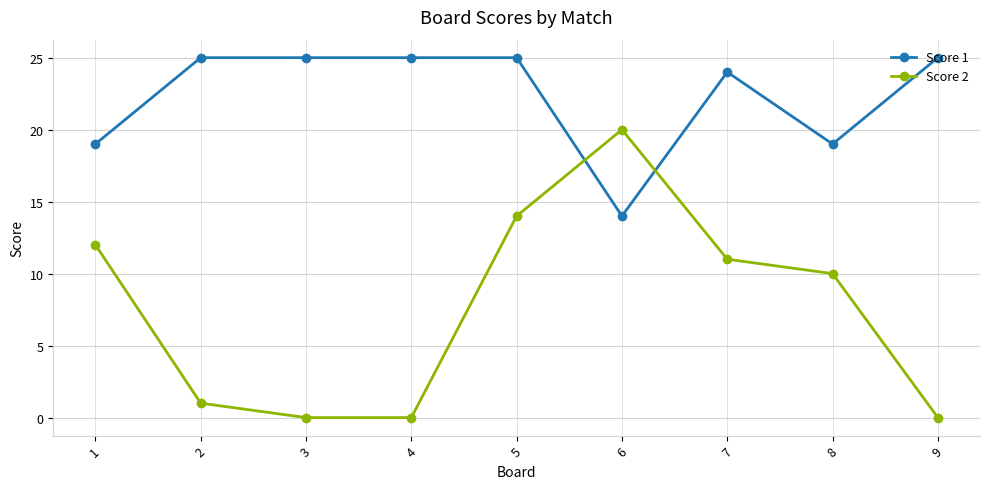

How many distinct data groups are displayed?

2